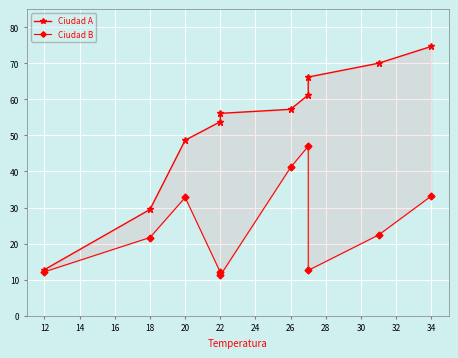

Reading left to right, extract all data points from this chart.

Ciudad A: 12.8	29.5	48.7	53.8	56.1	57.2	61.2	66.2	70.0	74.7
Ciudad B: 12.2	21.7	32.8	12.1	11.2	41.1	47.0	12.6	22.4	33.2